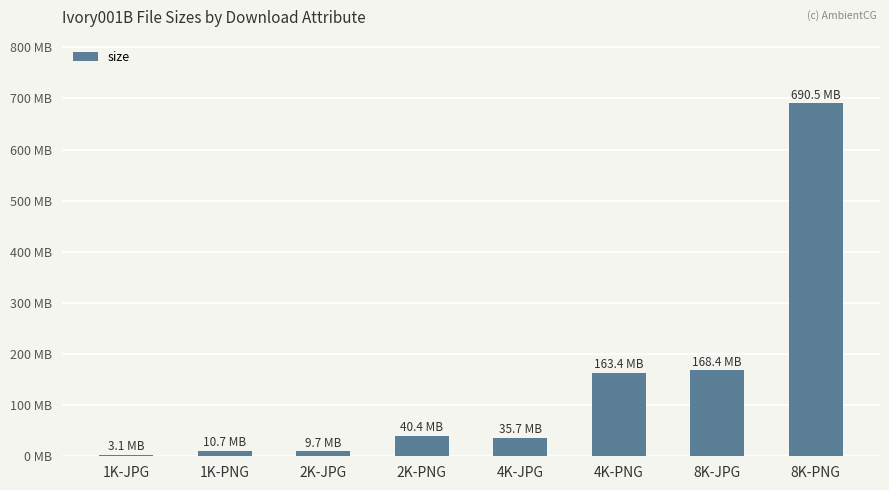

Count the number of values greater than 40.

4